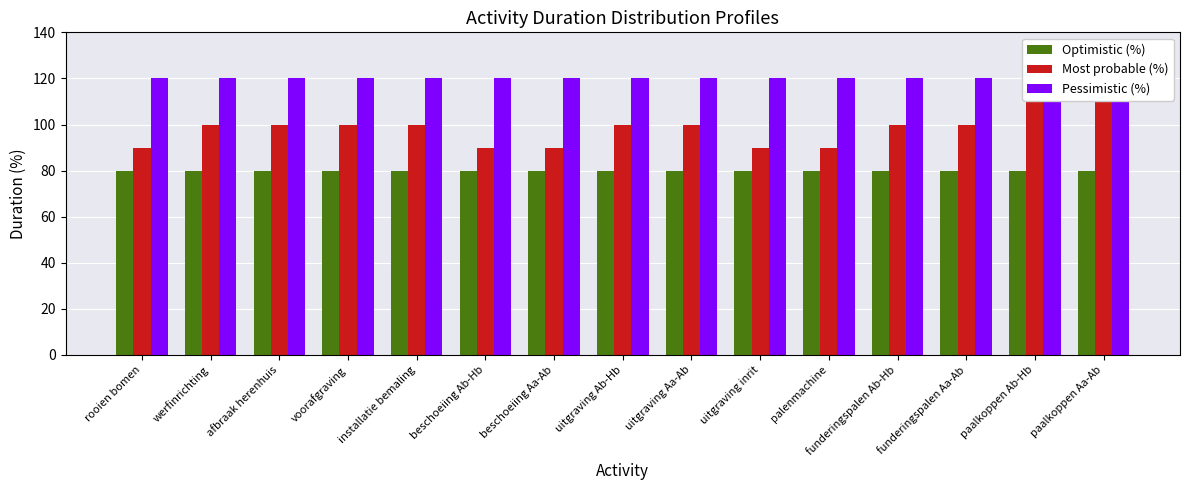

How many bars are there in each group?

3